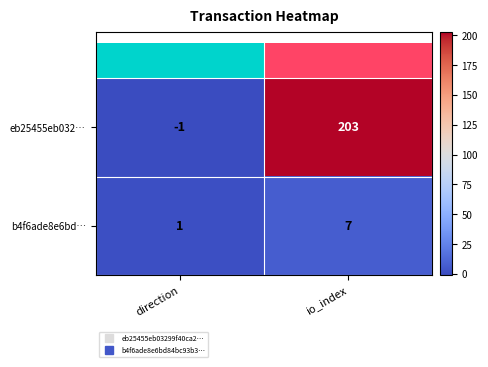

At how many categories does at least one series exceed 185?

1